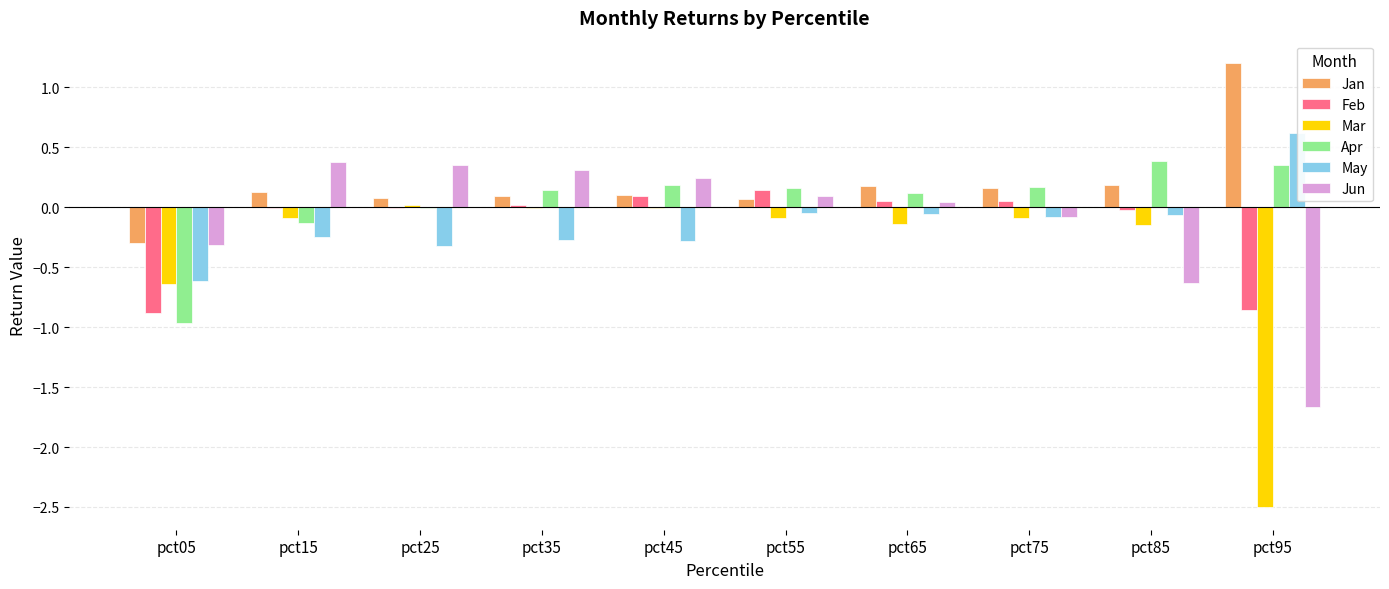

How many groups of bars are there?

10